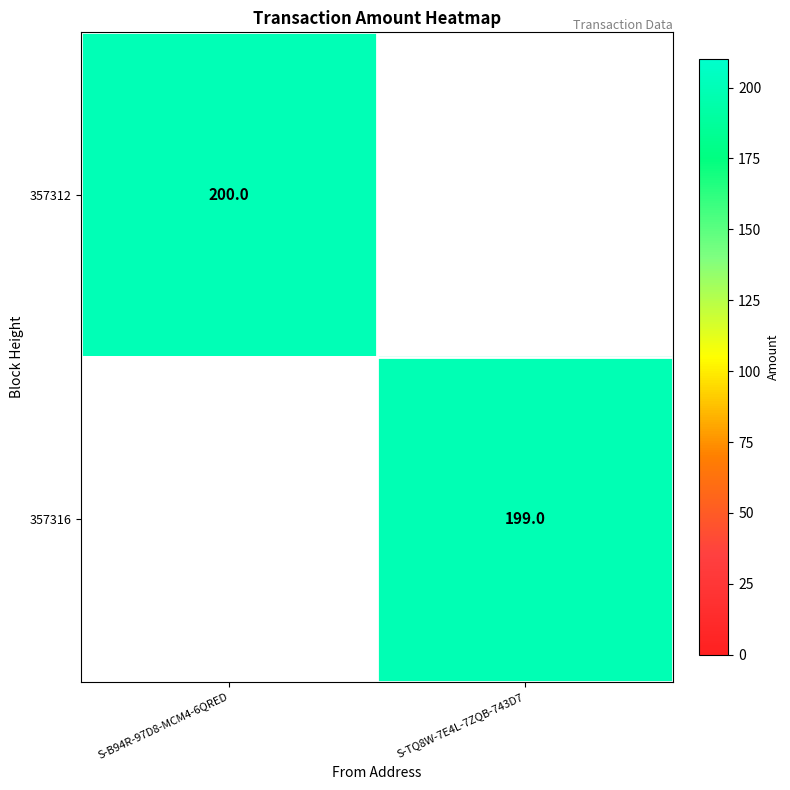

The 357316 series shows 199 at S-TQ8W-7E4L-7ZQB-743D7. True or false?

True